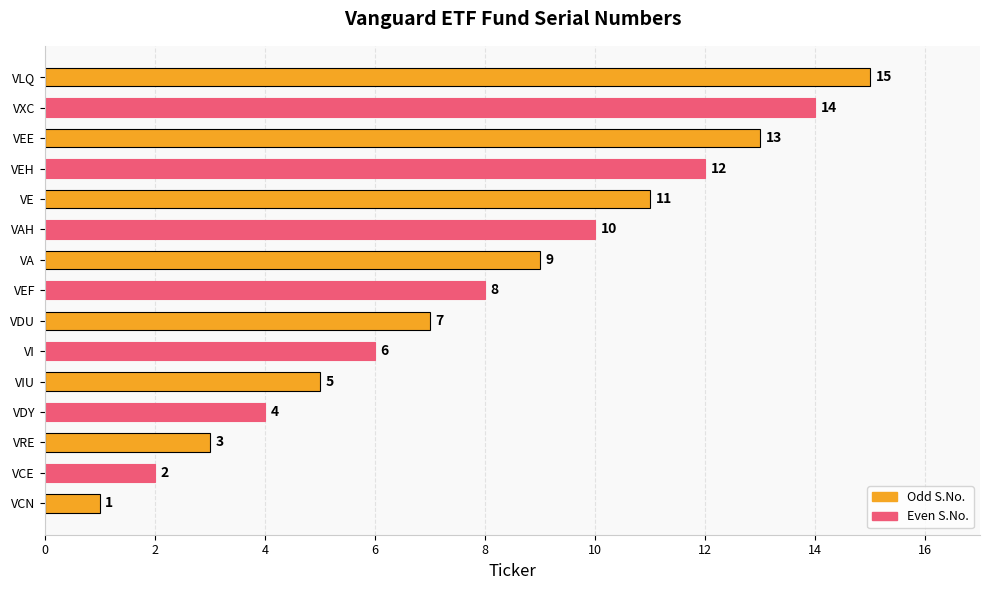

Read the value at VEH.

12